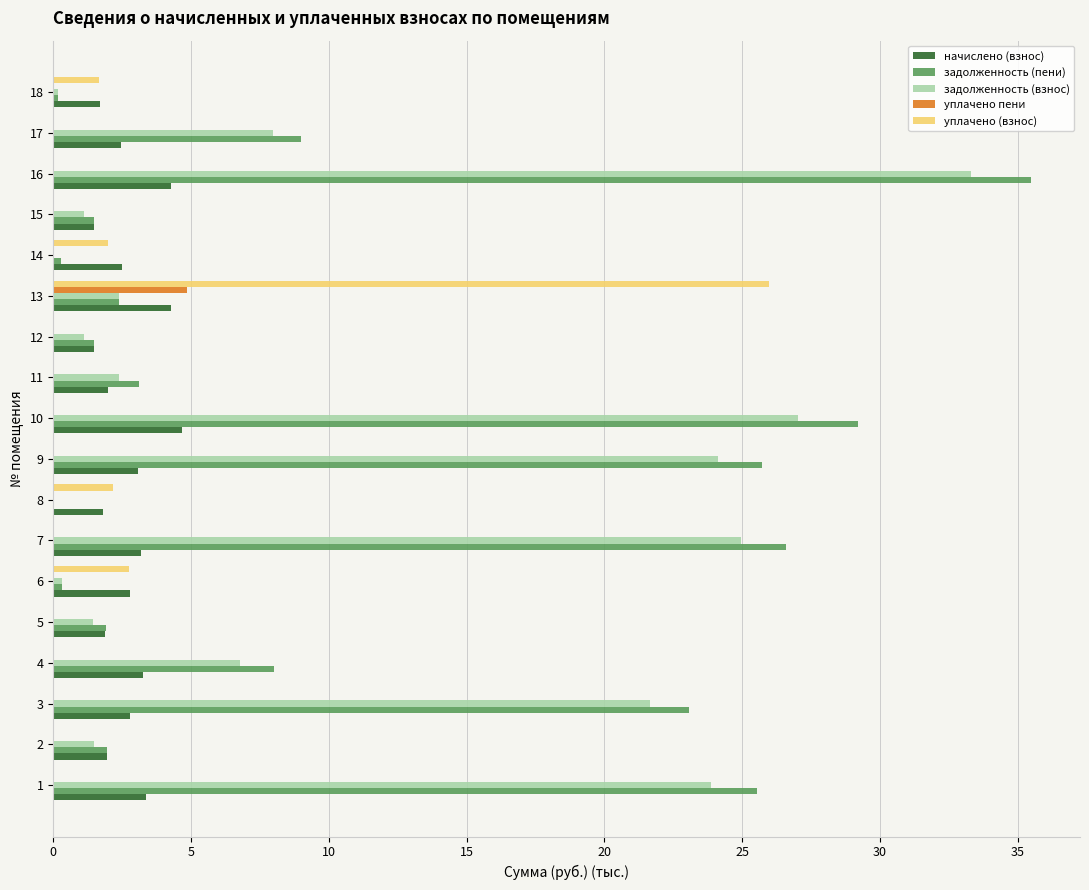

Is it true that уплачено пени equals 3.0 at 2?

False